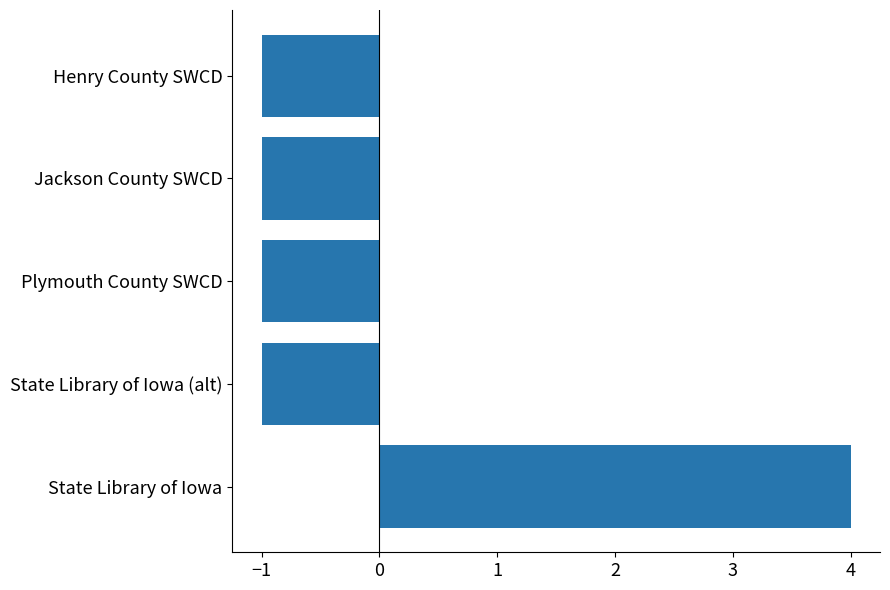

Between State Library of Iowa and State Library of Iowa (alt), which is larger?

State Library of Iowa